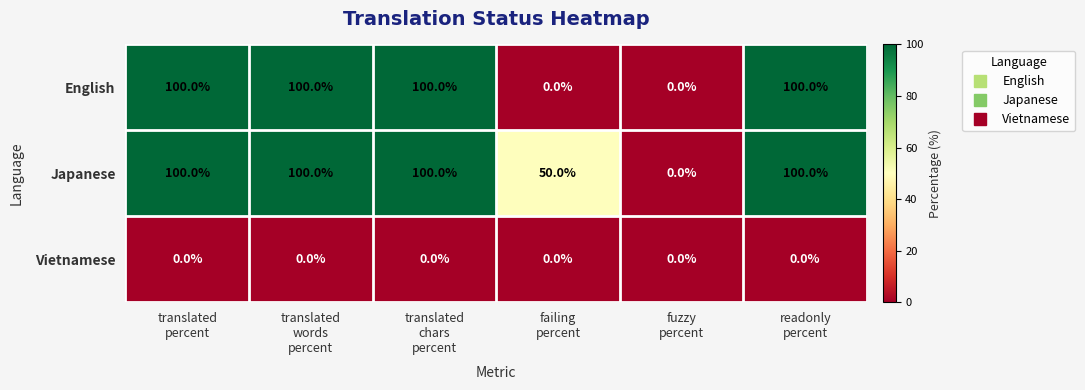

Reading left to right, transcribe all the data shown in this chart.

English: 100	100	100	0	0	100
Japanese: 100	100	100	50	0	100
Vietnamese: 0	0	0	0	0	0